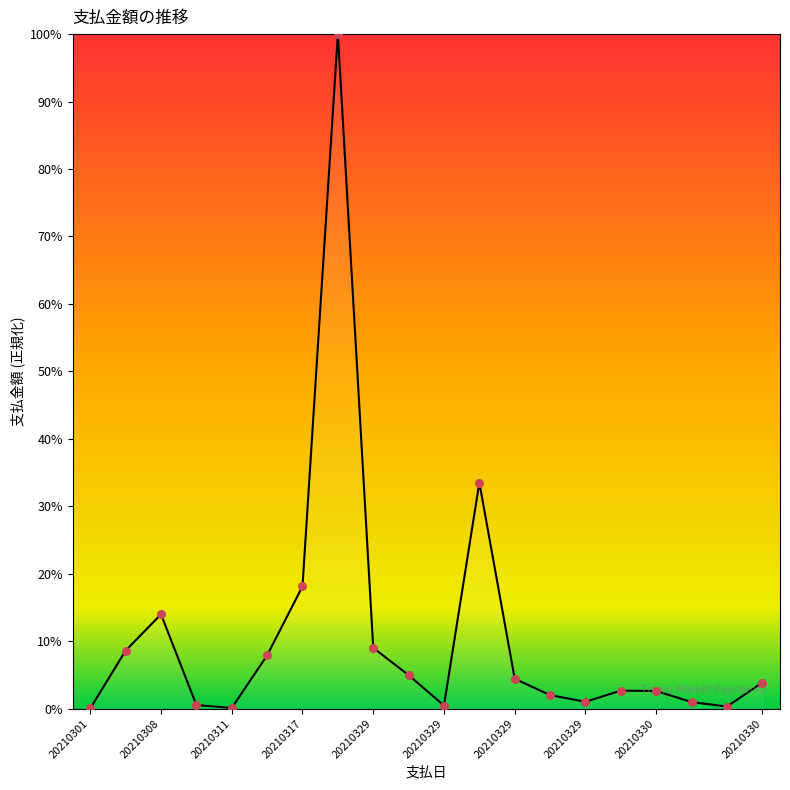

What is the greatest value displayed?

100.0